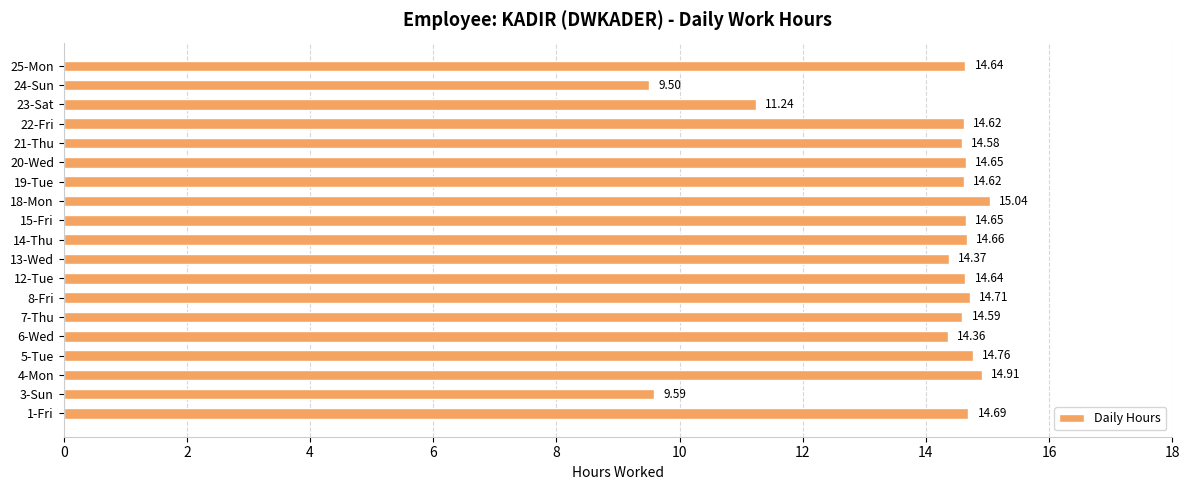

What is the sum of all values?

264.8